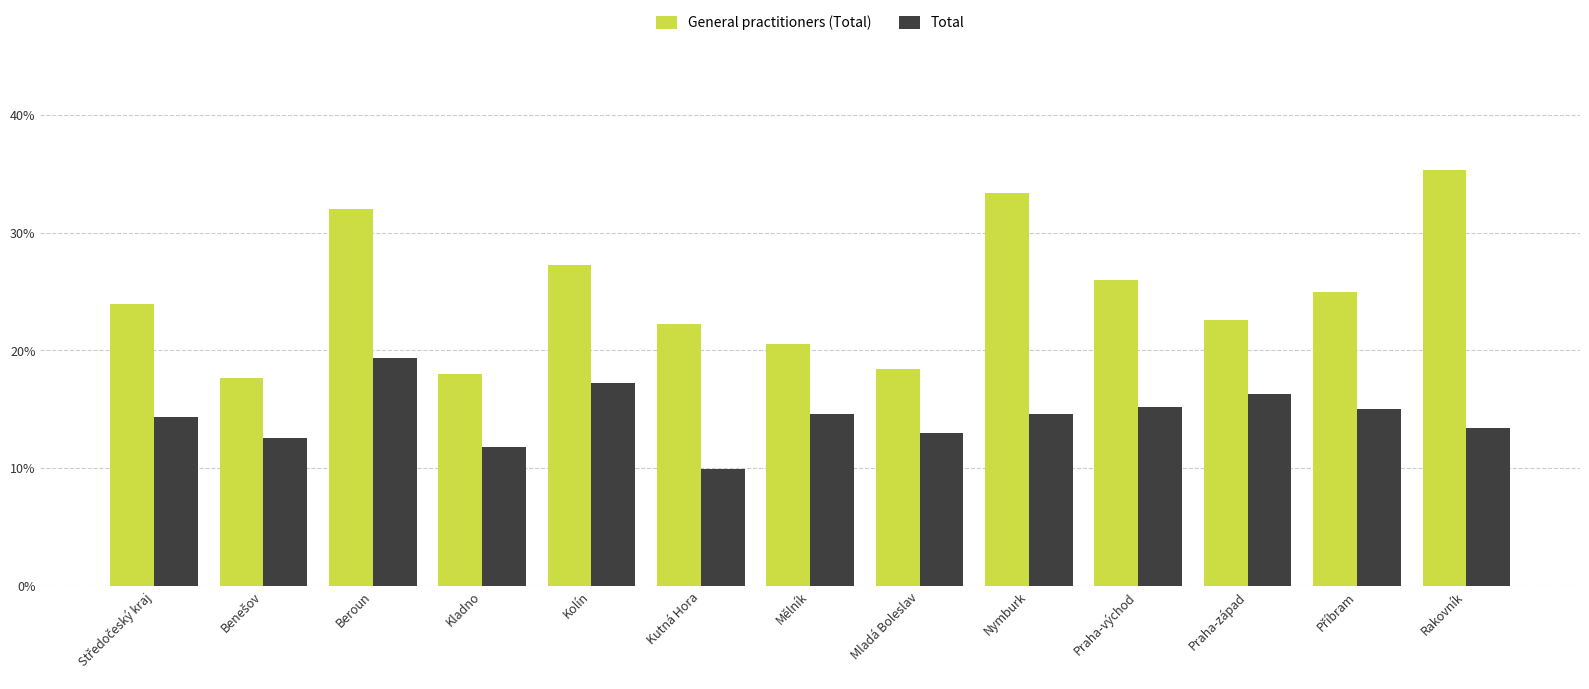

What is the greatest value displayed?

35.3